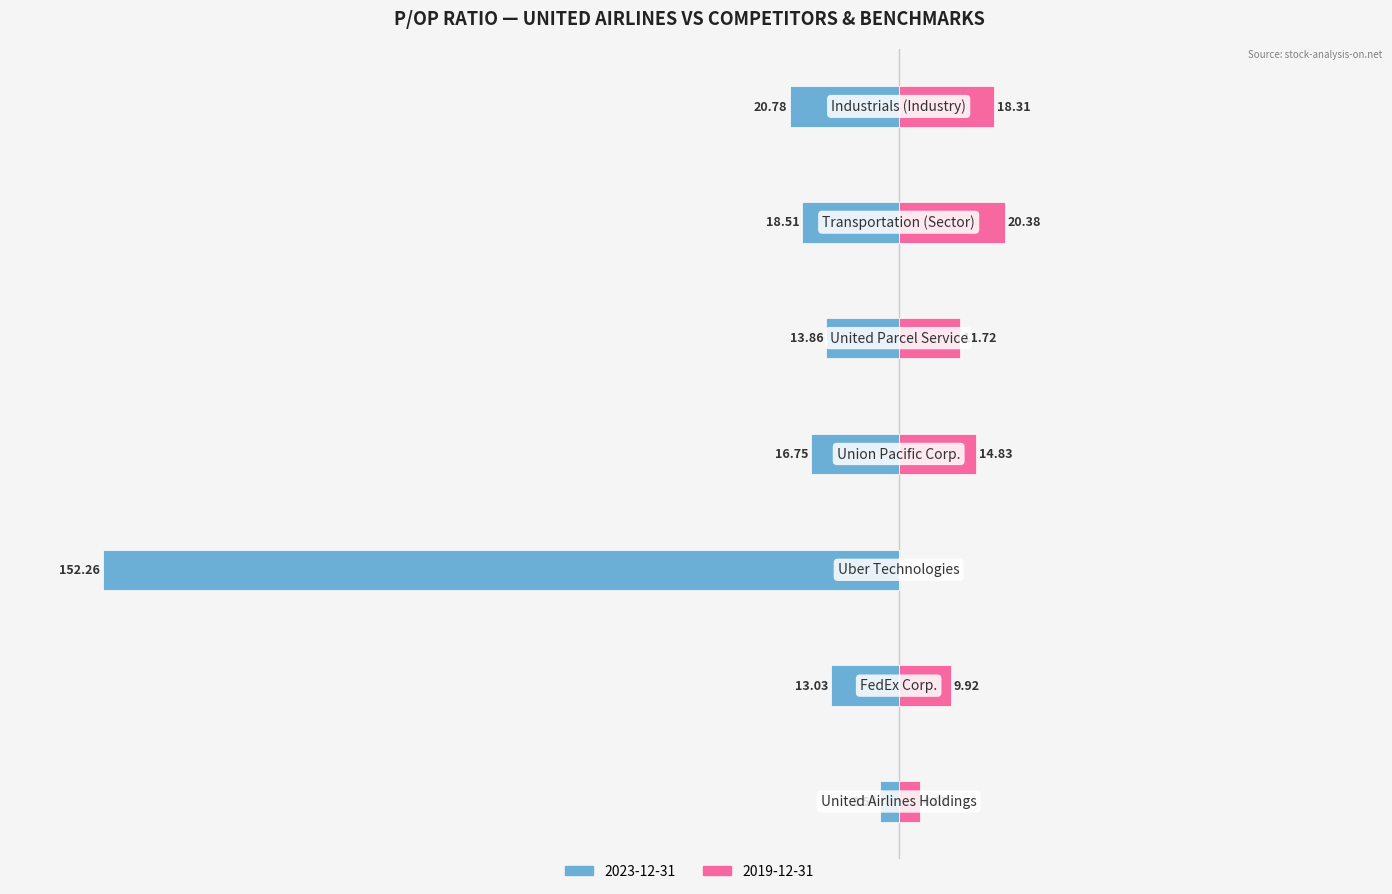

Which category has the lowest value in the 2019-12-31 series?

Uber Technologies